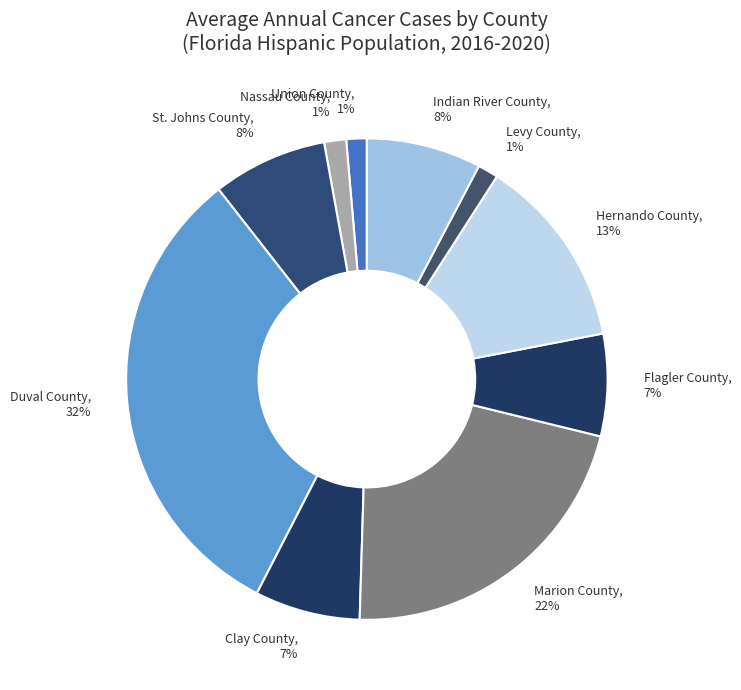

Which category has the biggest portion of the pie?

Duval County